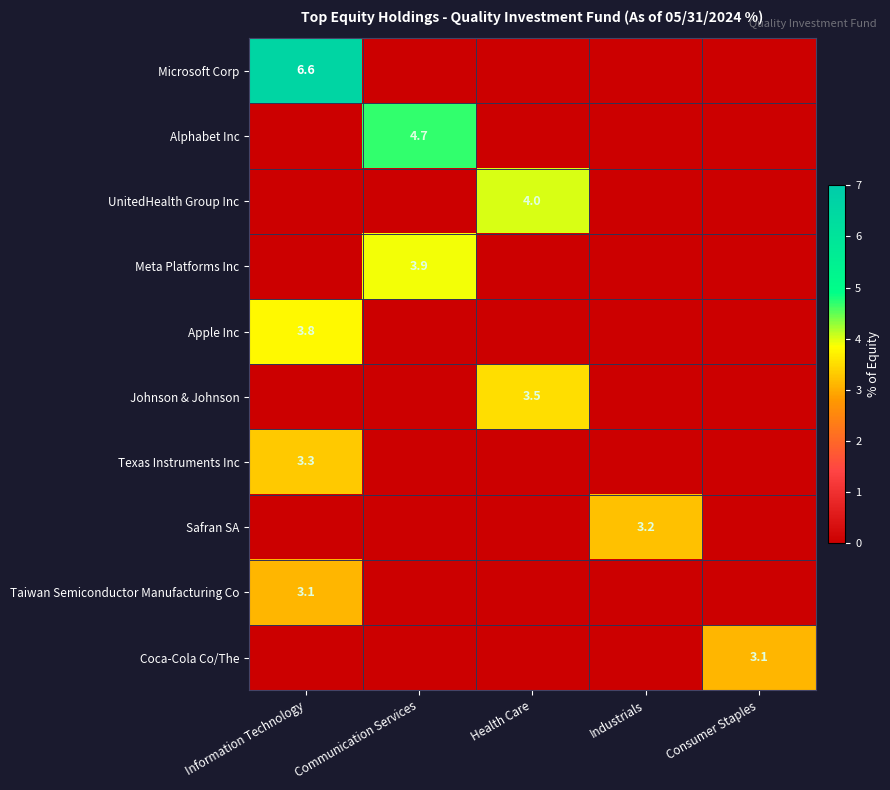

The value of Coca-Cola Co/The at Consumer Staples is 0.9. True or false?

False